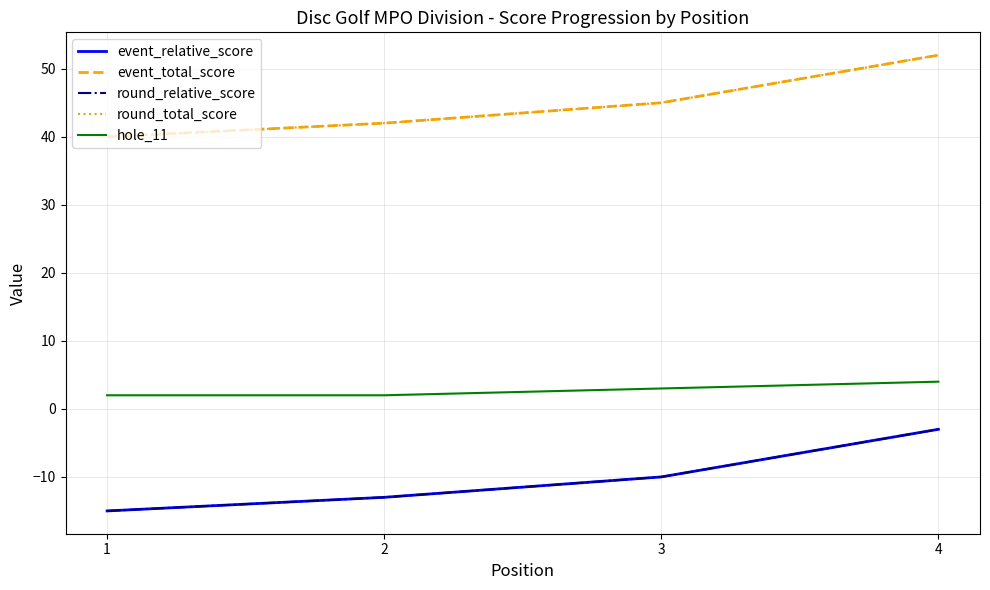

Count the round_total_score values in the range 42 to 52.

3